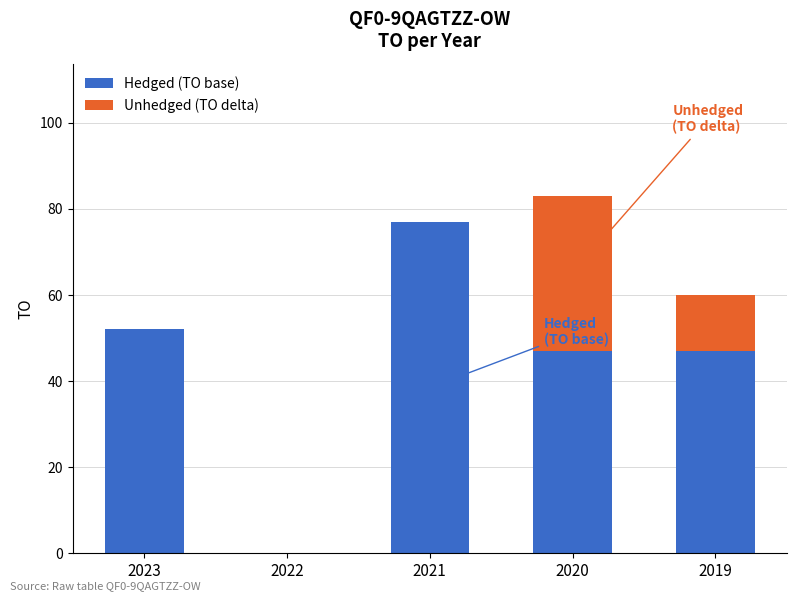

What is the total value across all series at 2021?

77